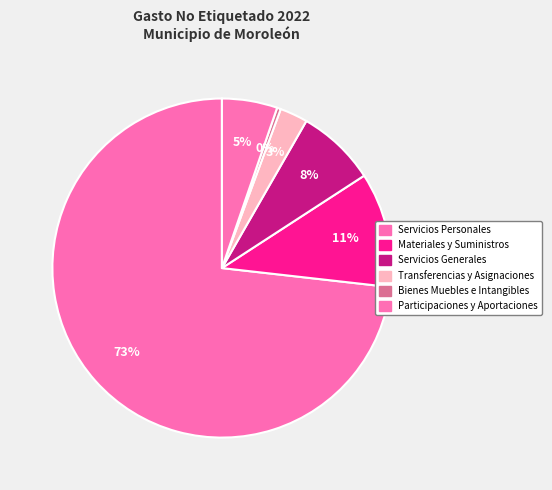

To the nearest percent, what is the difference between the largest and smallest slice percentages?

73%